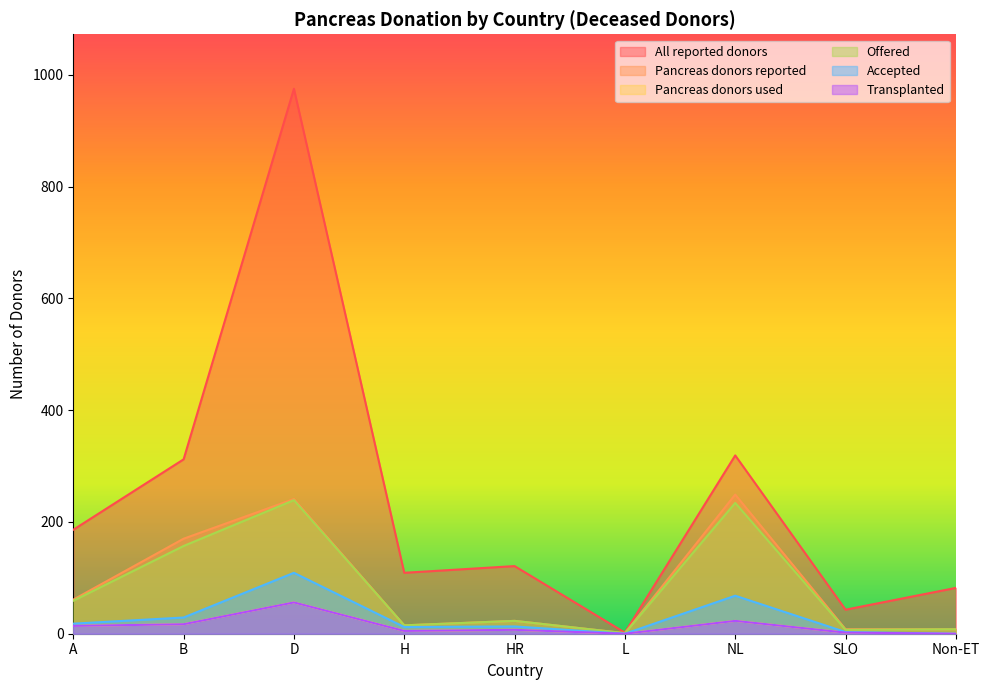

Which series has the largest total across all categories?

All reported donors